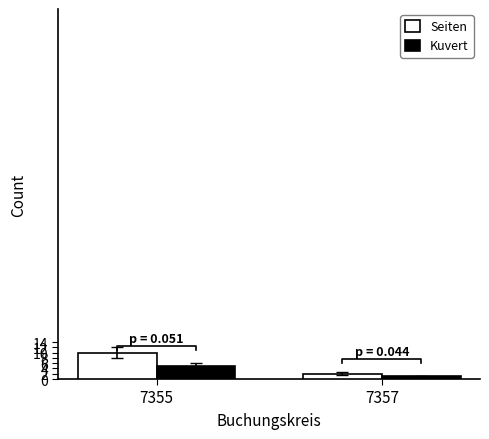

How many bars are there in total?

4